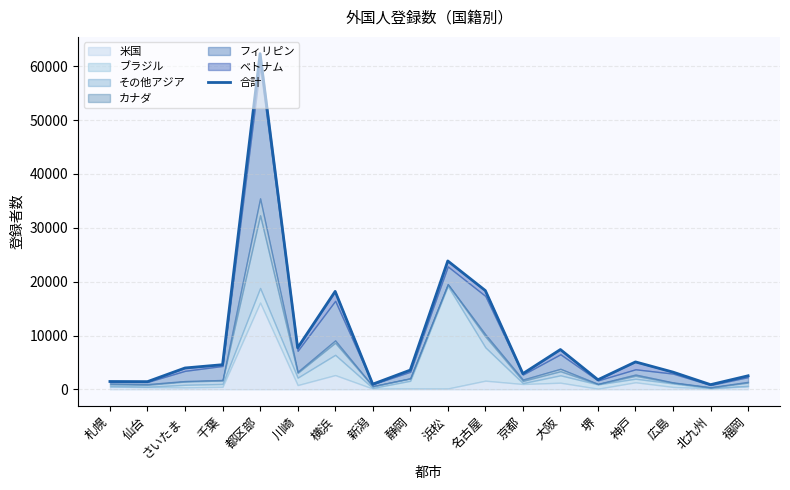

Between 名古屋 and 仙台, which is larger?

名古屋